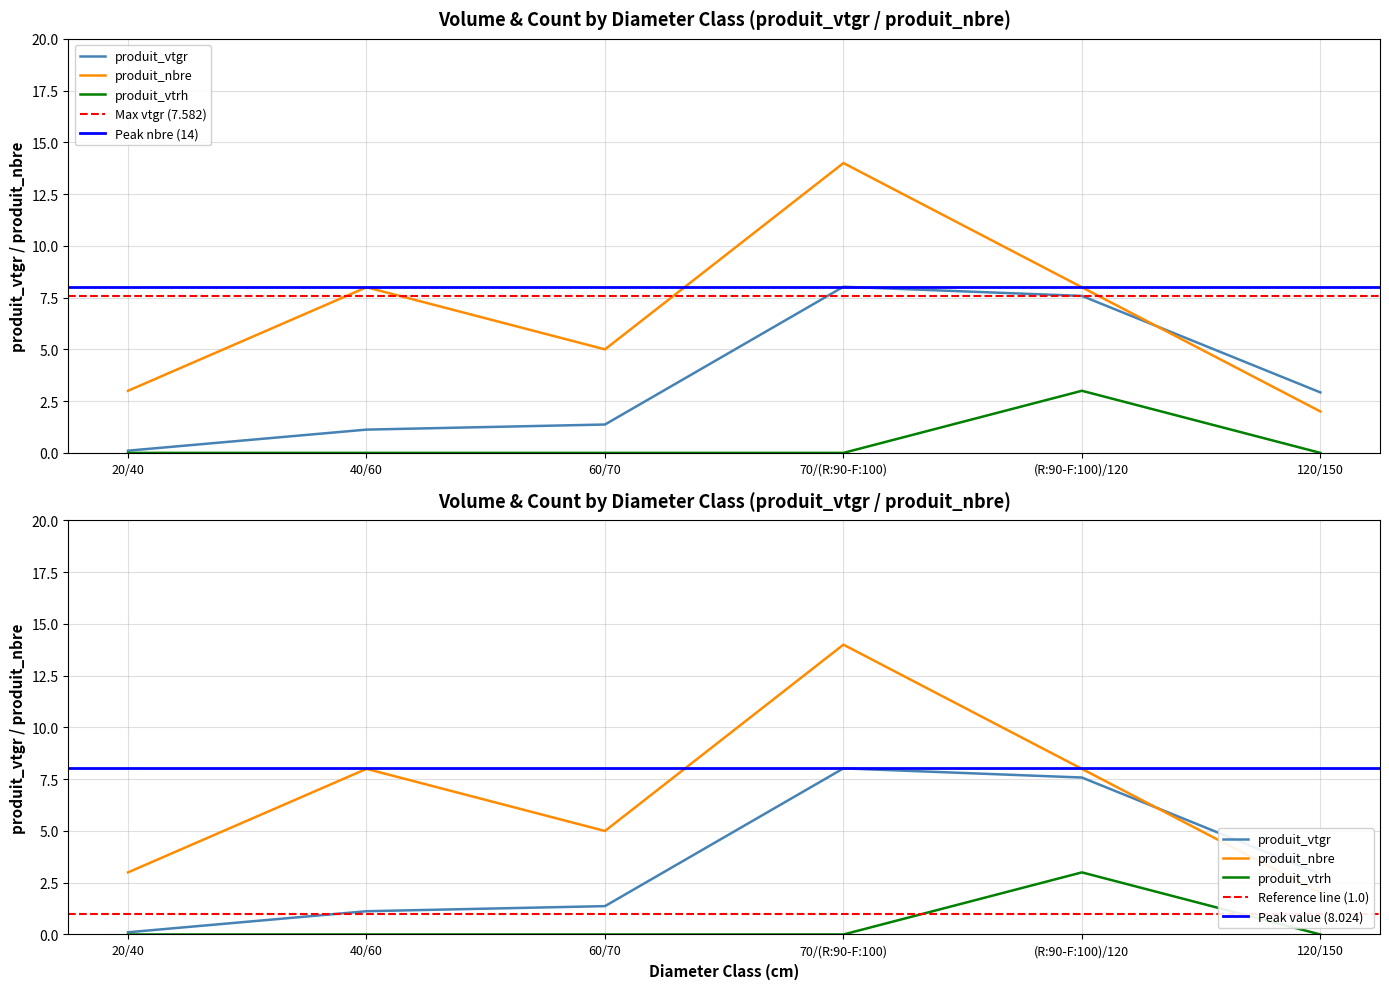

What are all the series names shown in the legend?

produit_vtgr, produit_nbre, produit_vtrh